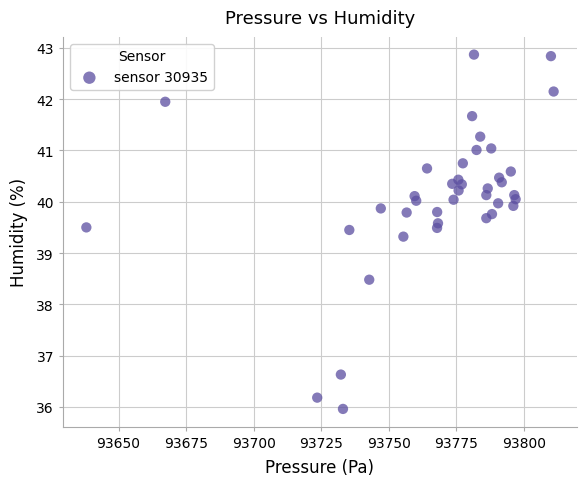

What Y value in the scatter plot is closest to 39?

39.3